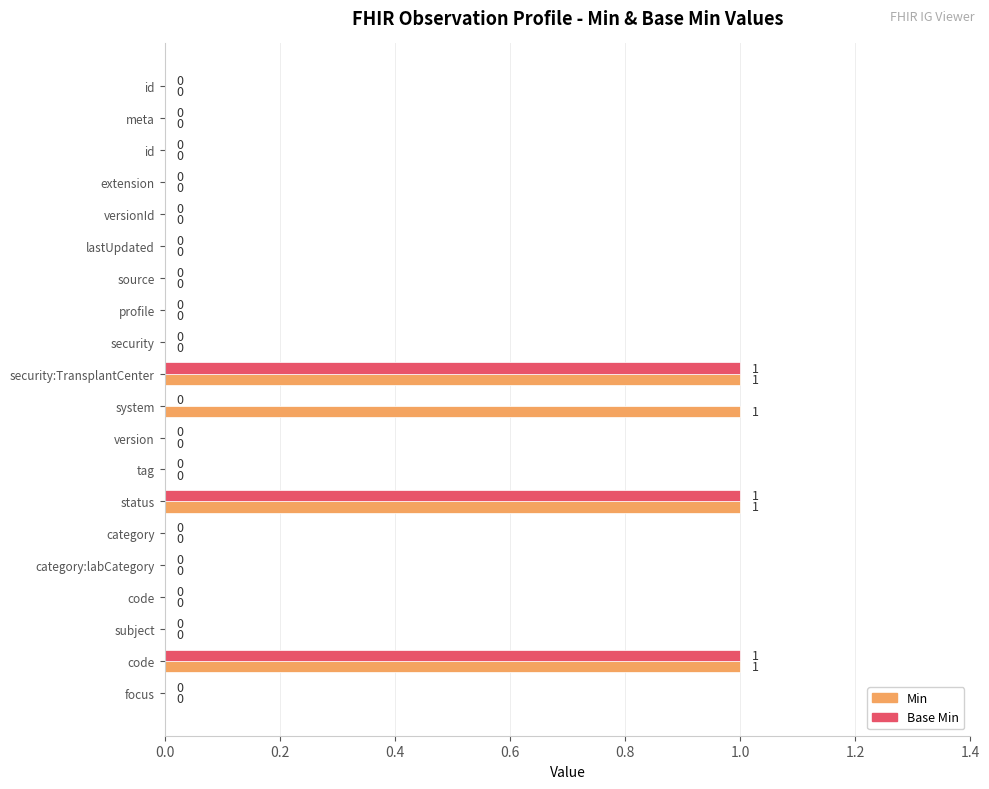

Which series has the widest spread of values?

Min